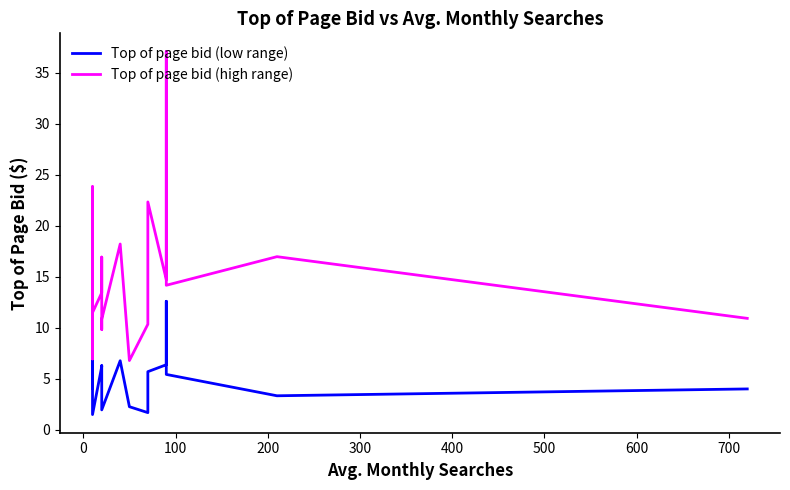

What is the sum of all Top of page bid (low range) values?

104.7